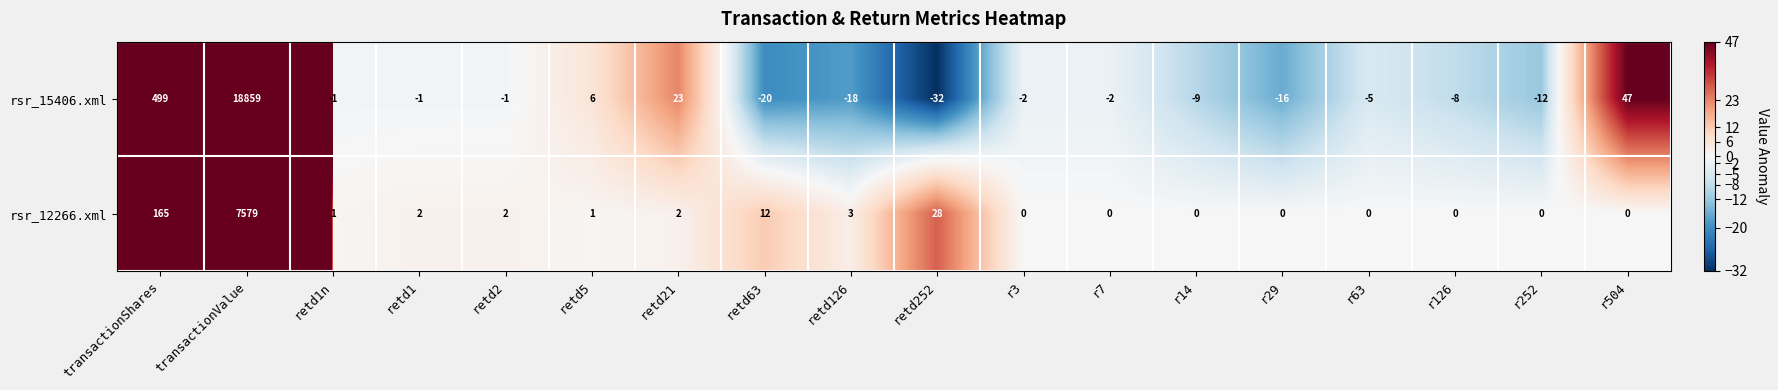

How many distinct data groups are displayed?

2